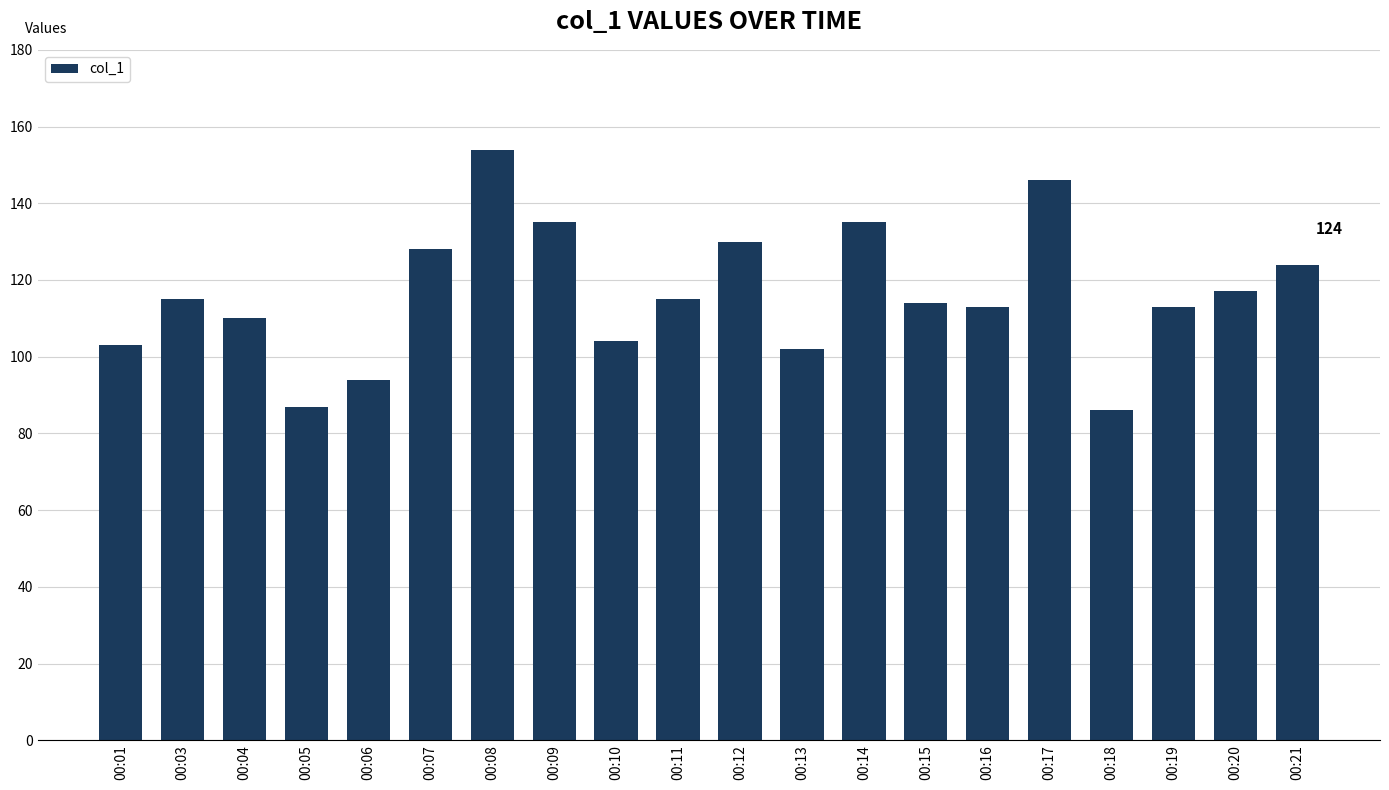

The value at 00:05 is 37. True or false?

False